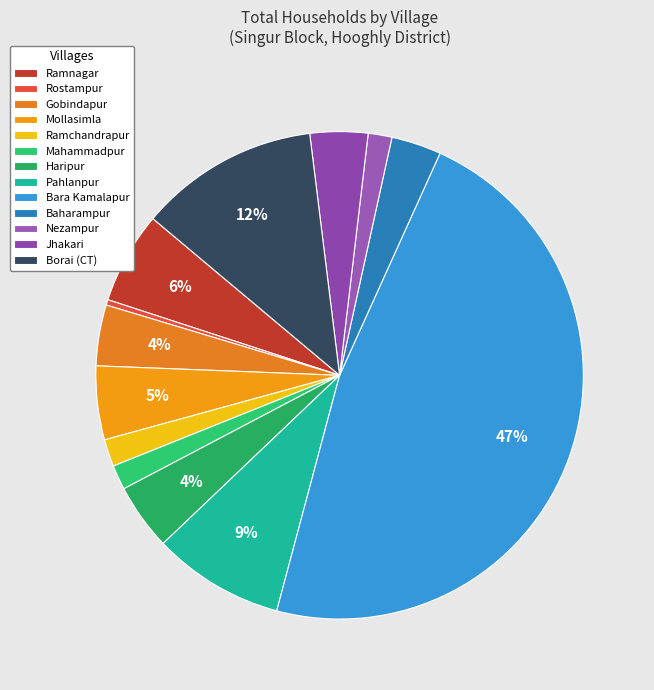

To the nearest percent, what portion does Mollasimla represent?

5%